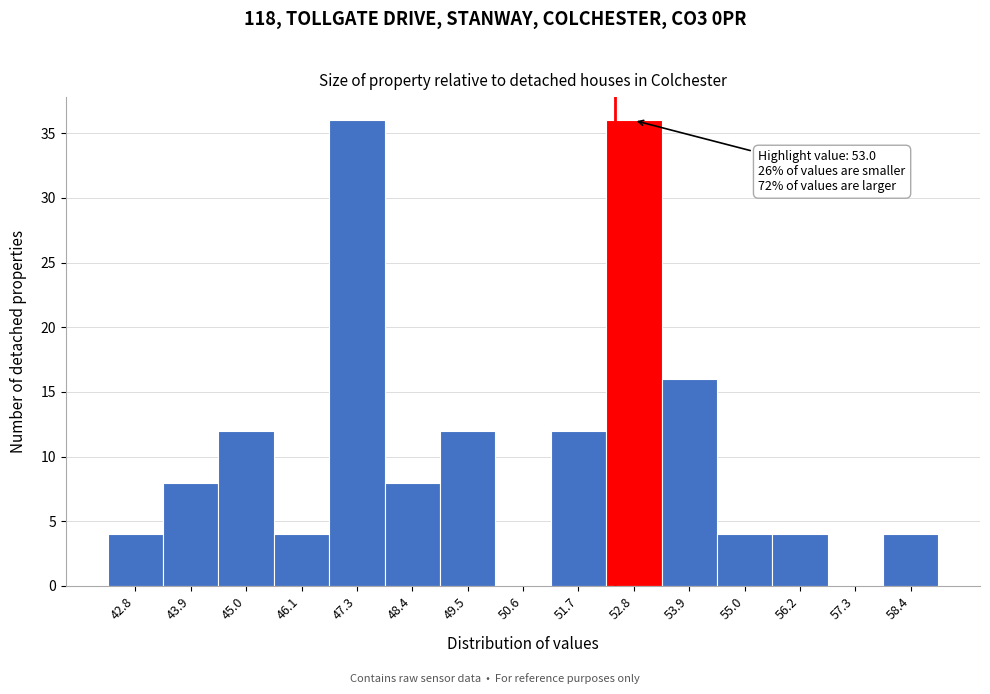

Reading right to left, transcribe all the data shown in this chart.

58.4=4	57.3=0	56.2=4	55.0=4	53.9=16	52.8=36	51.7=12	50.6=0	49.5=12	48.4=8	47.3=36	46.1=4	45.0=12	43.9=8	42.8=4